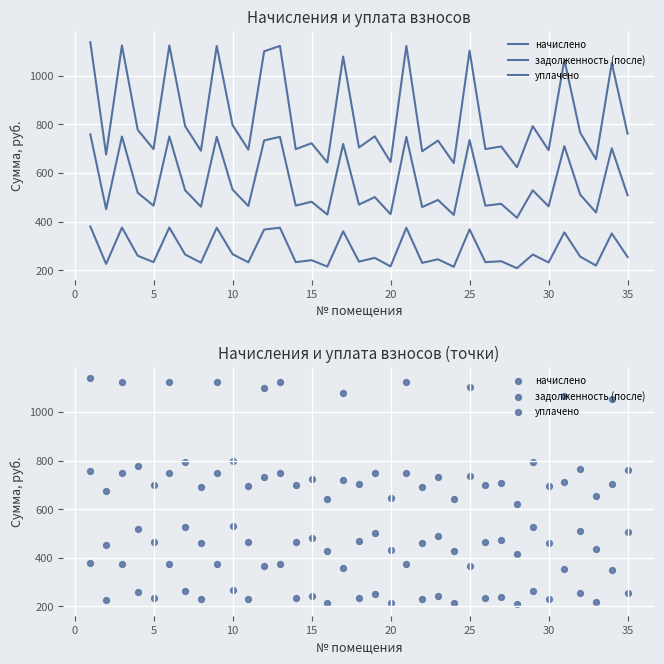

Which series contains the highest Y value?

начислено